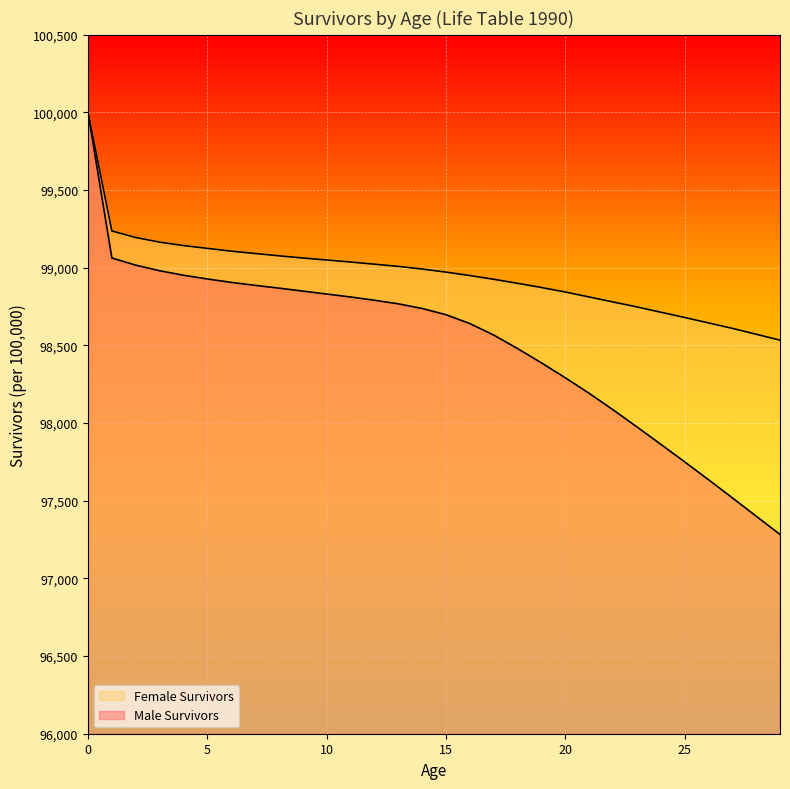

What are all the series names shown in the legend?

Male Survivors, Female Survivors